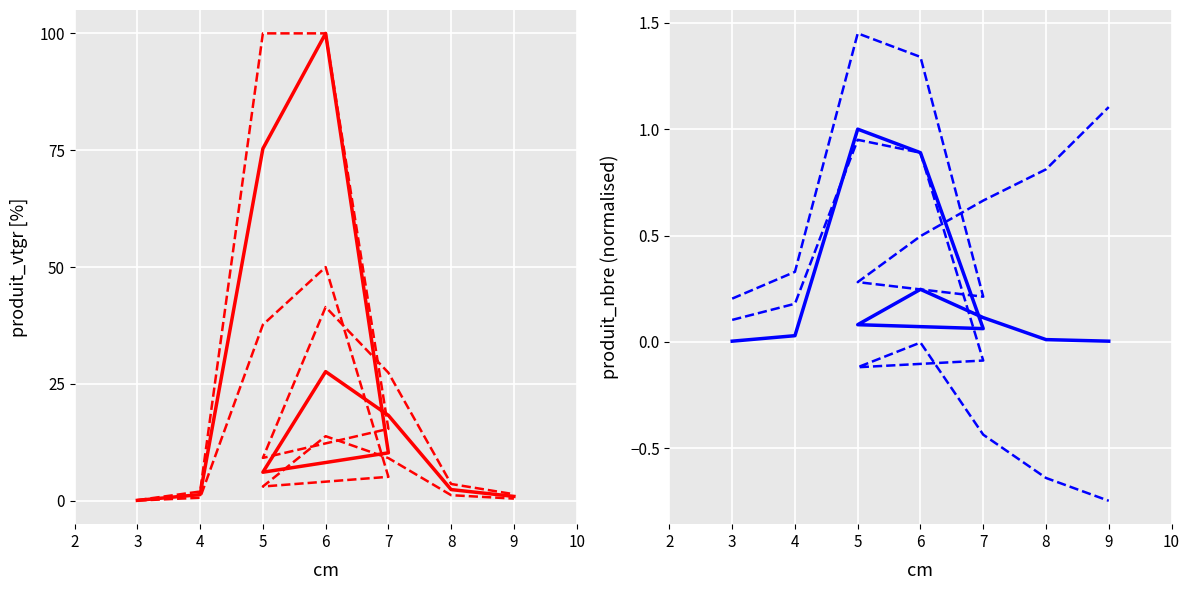

Between 6 and 9, which is larger?

6